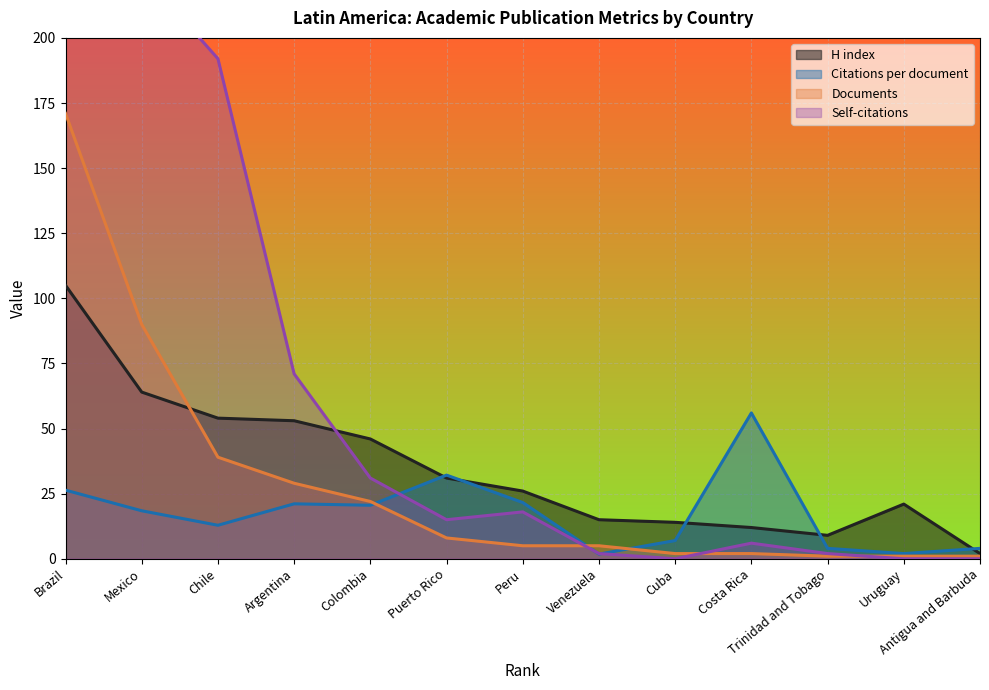

The value of Documents at Cuba is 2.0. True or false?

True